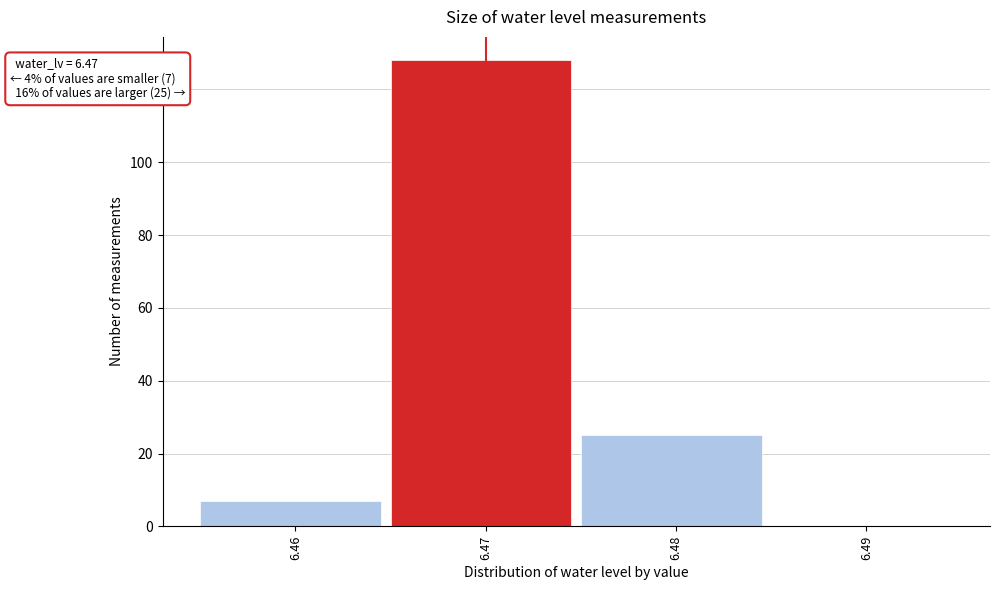

Over which range of the x-axis is the bar tallest?

6.465 to 6.475